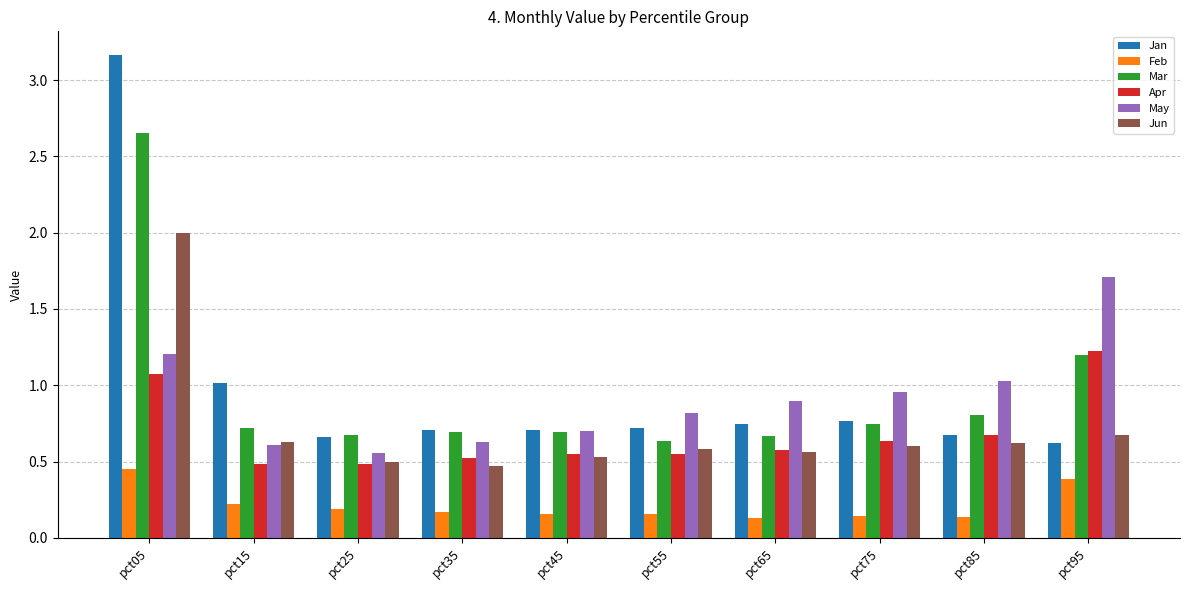

The value of May at pct55 is 0.3. True or false?

False